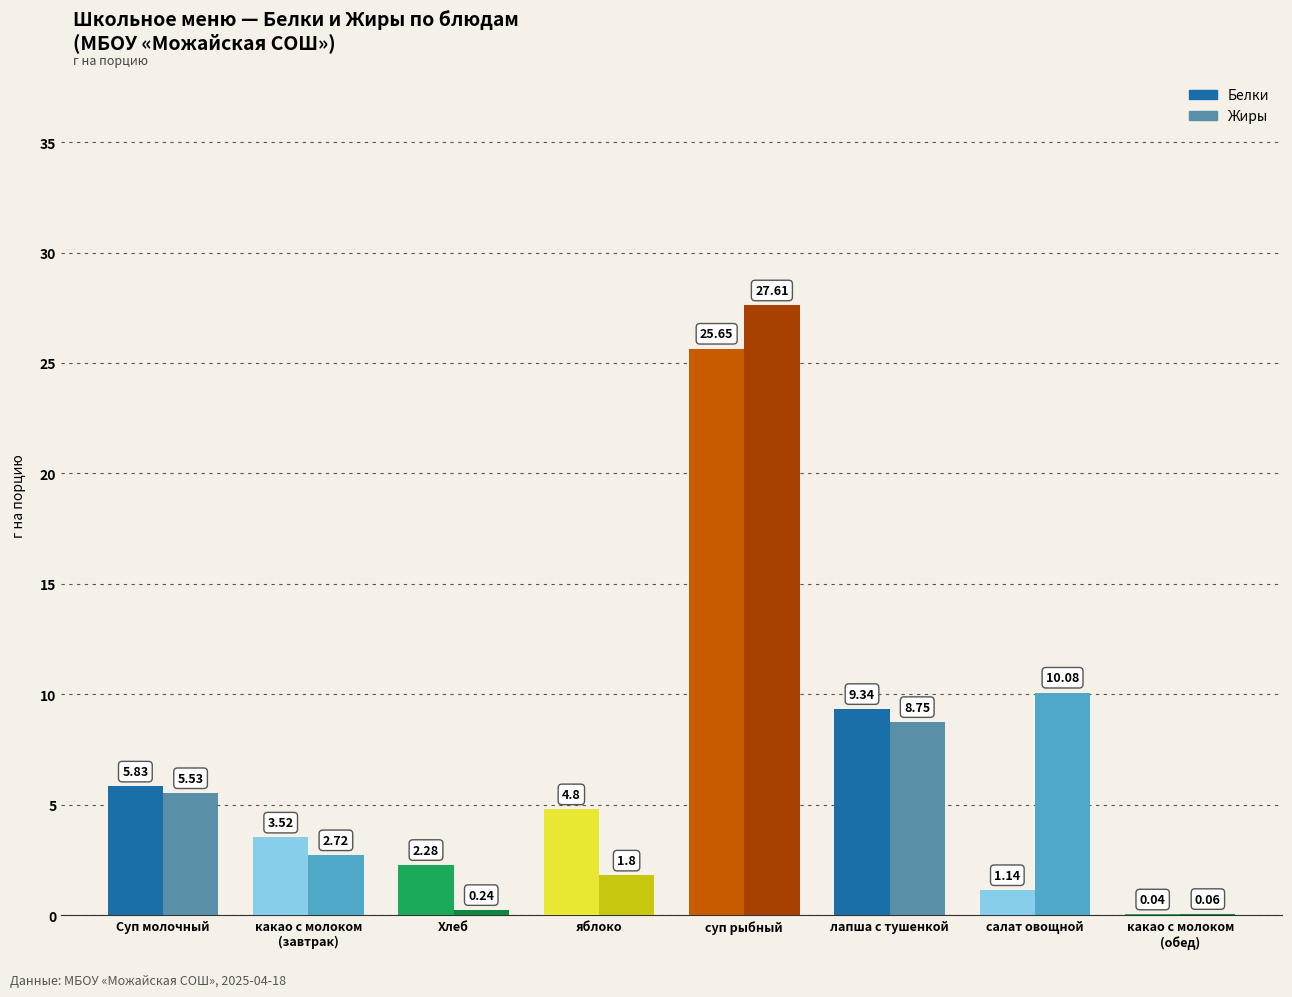

What is the sum of the Белки values at Хлеб and салат овощной?

3.4